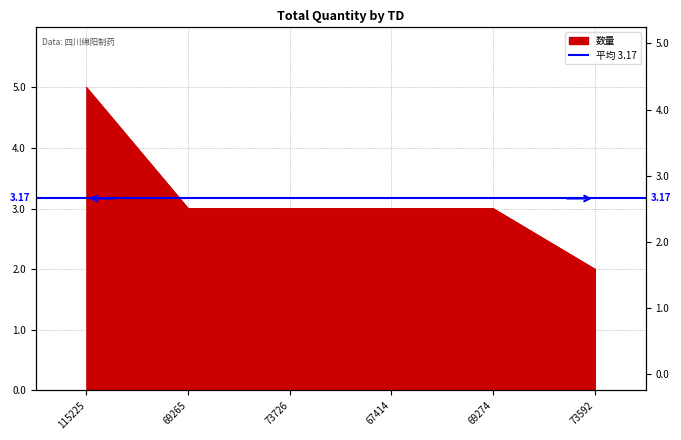

What is the sum of the values at 73726 and 115225?

8